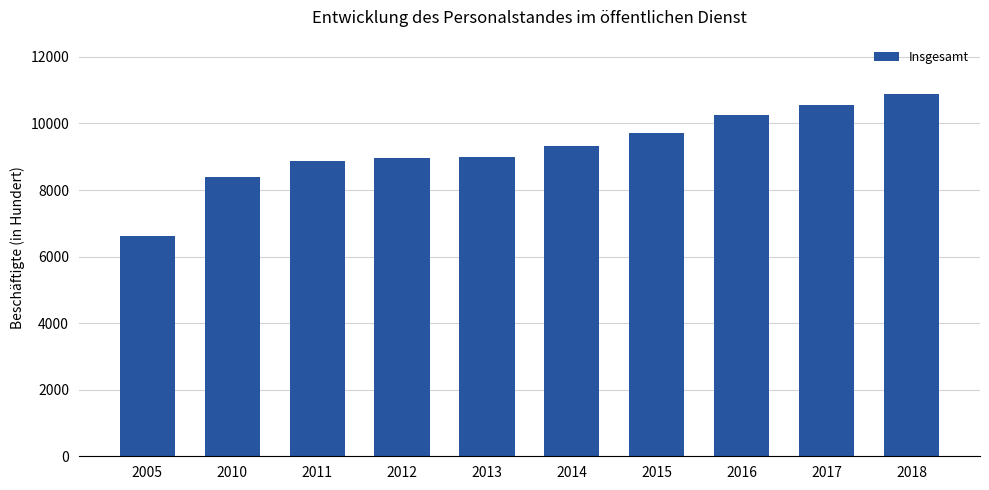

Are the bars horizontal?

No